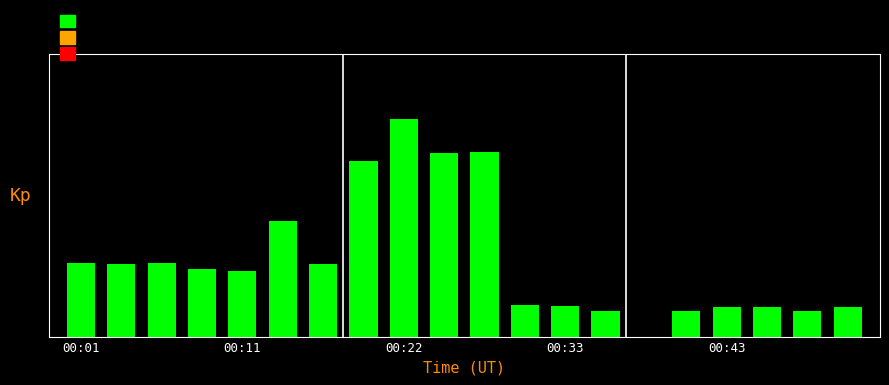

Are the bars horizontal?

No